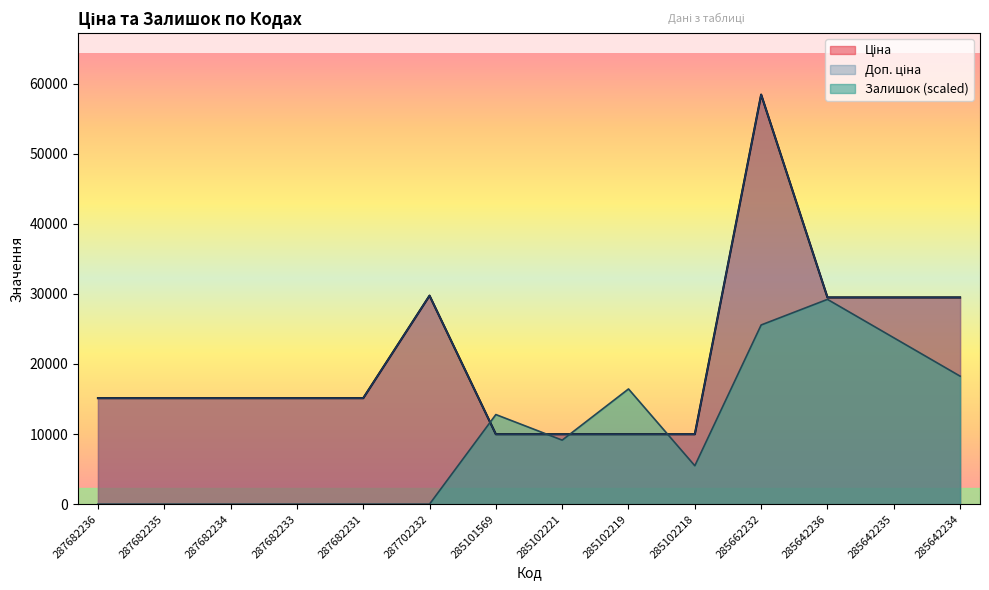

What are all the series names shown in the legend?

Ціна, Доп. ціна, Залишок